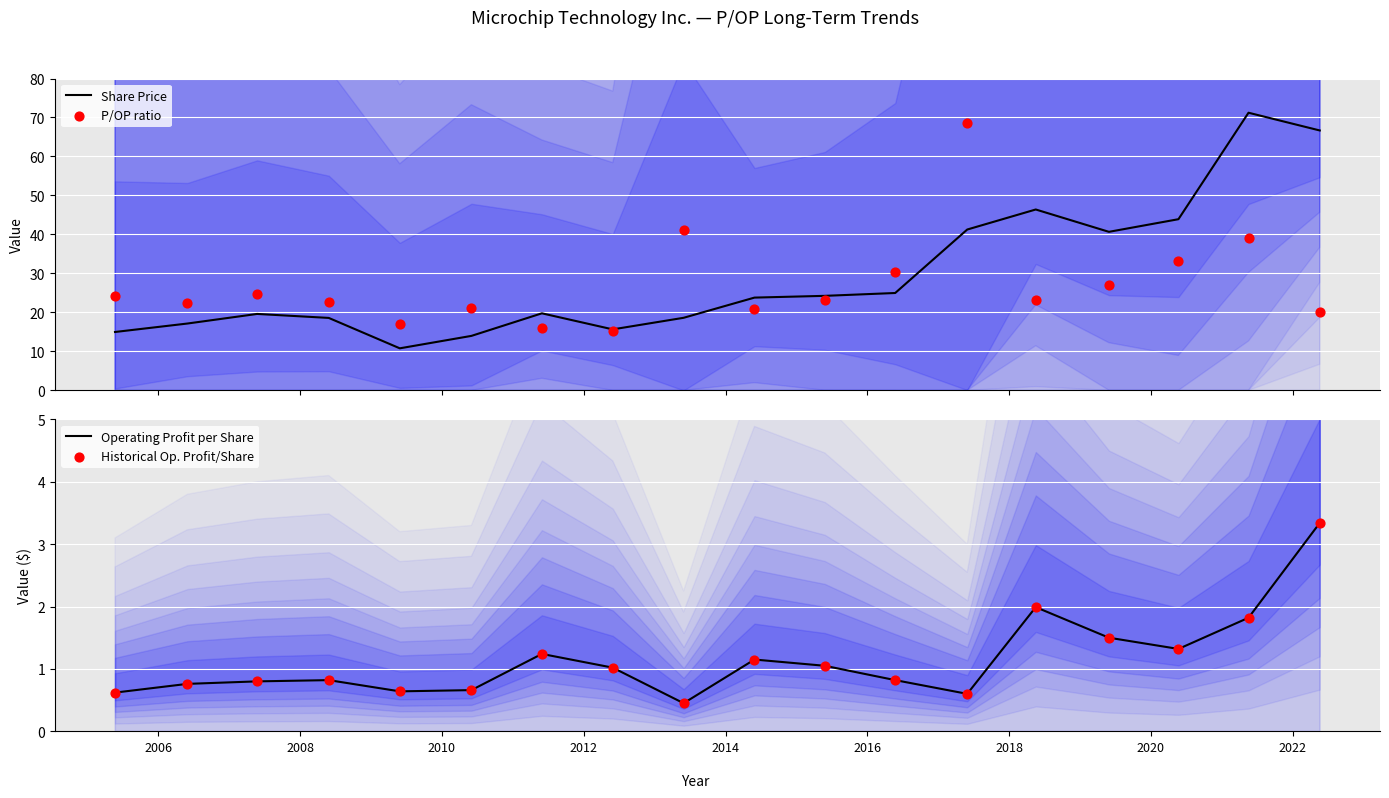

Which series has the largest total across all categories?

Share Price